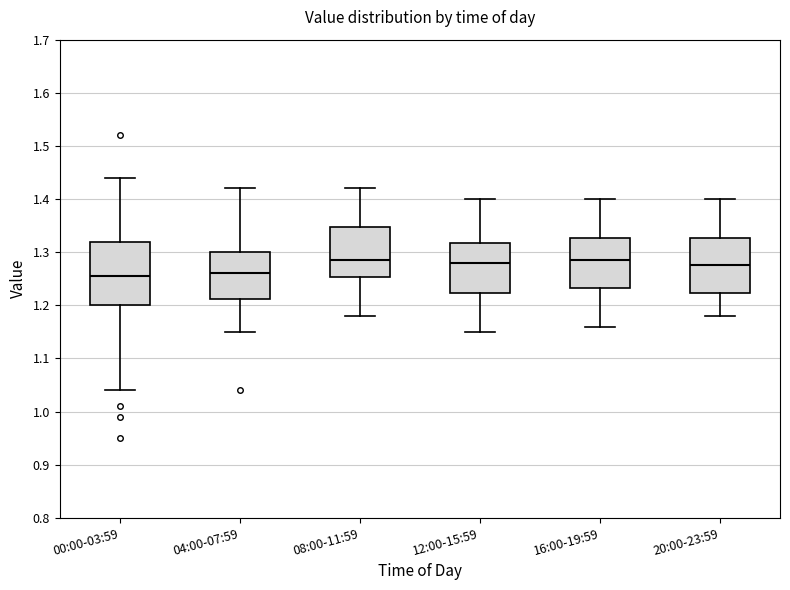

Where does the median line of the box for 00:00-03:59 sit on the y-axis? The values are not printed on the chart, so give them approximately, as read against the axis.

1.26